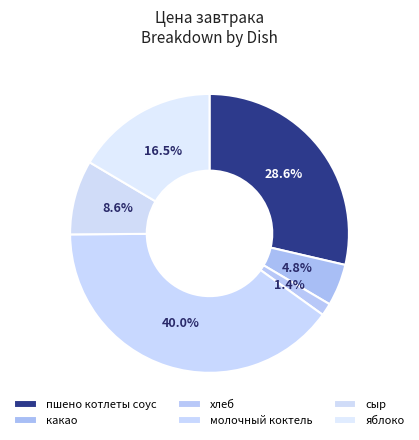

What percentage is NOT represented by молочный коктель?

60.0%